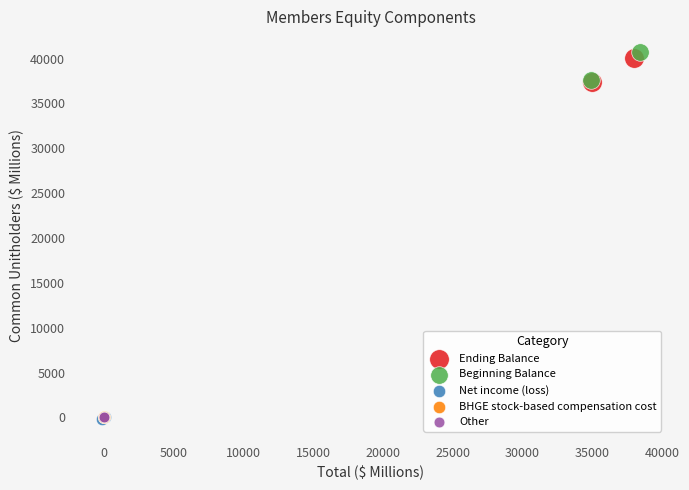

What are all the series names shown in the legend?

Ending Balance, Beginning Balance, Net income (loss), BHGE stock-based compensation cost, Other